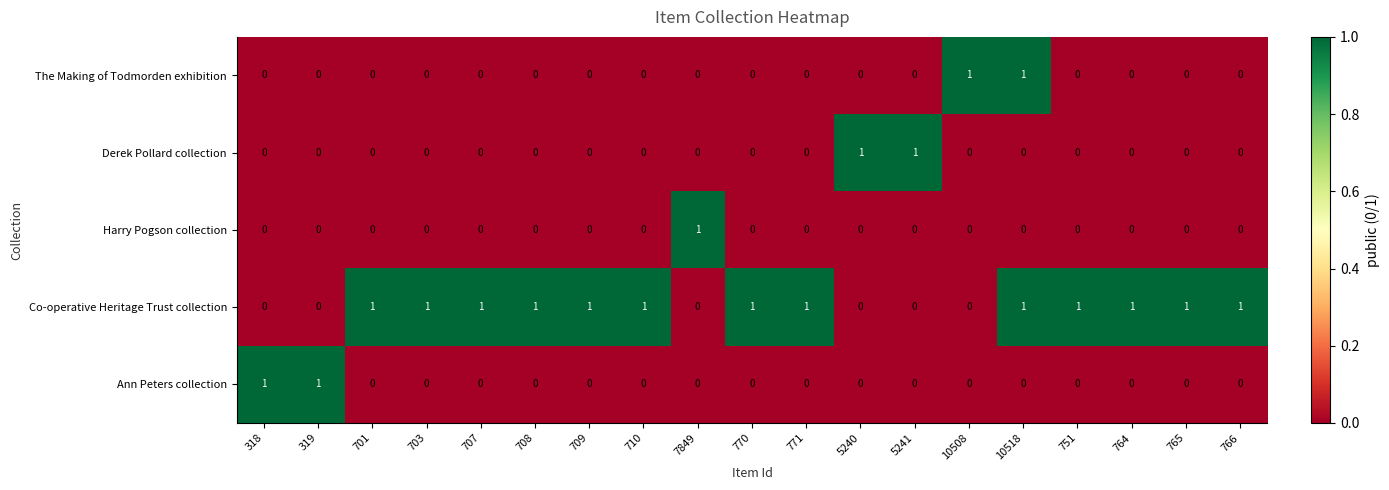

Is it true that The Making of Todmorden exhibition equals 1 at 10518?

True